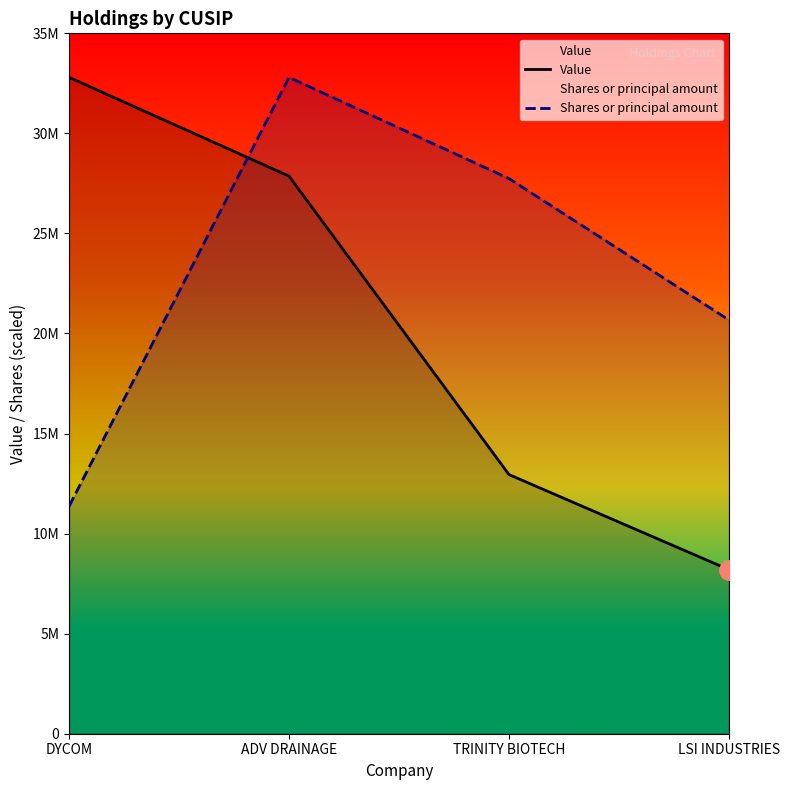

What is the sum of the Value values at ADV DRAINAGE and DYCOM?

60668000.0